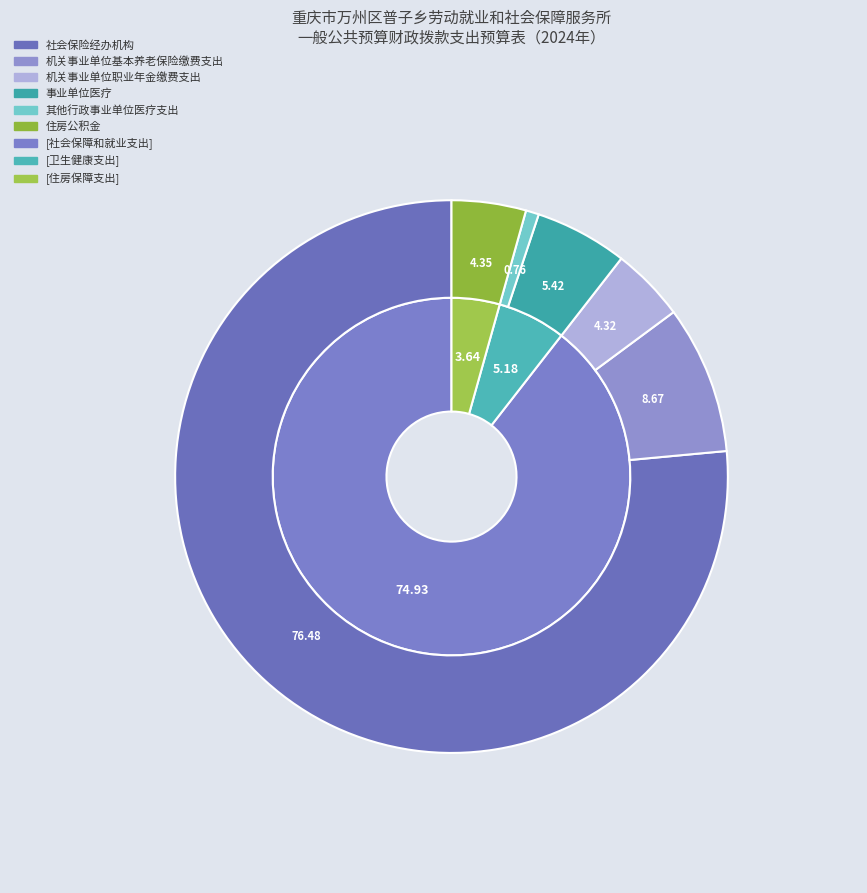

True or false: 住房公积金 accounts for 1% of the total.

False